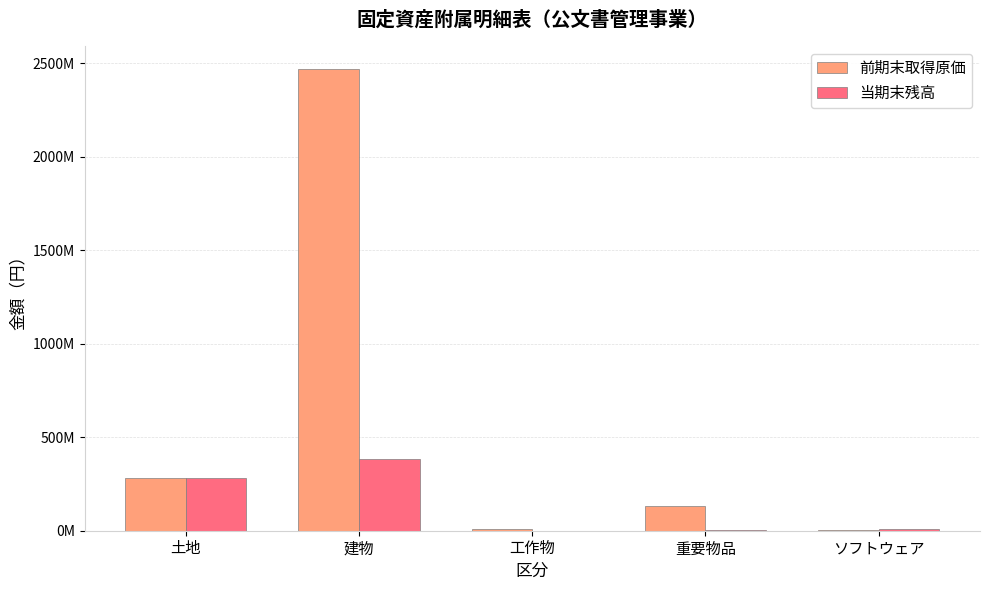

True or false: 前期末取得原価 has a value of 19807655 at 工作物.

False